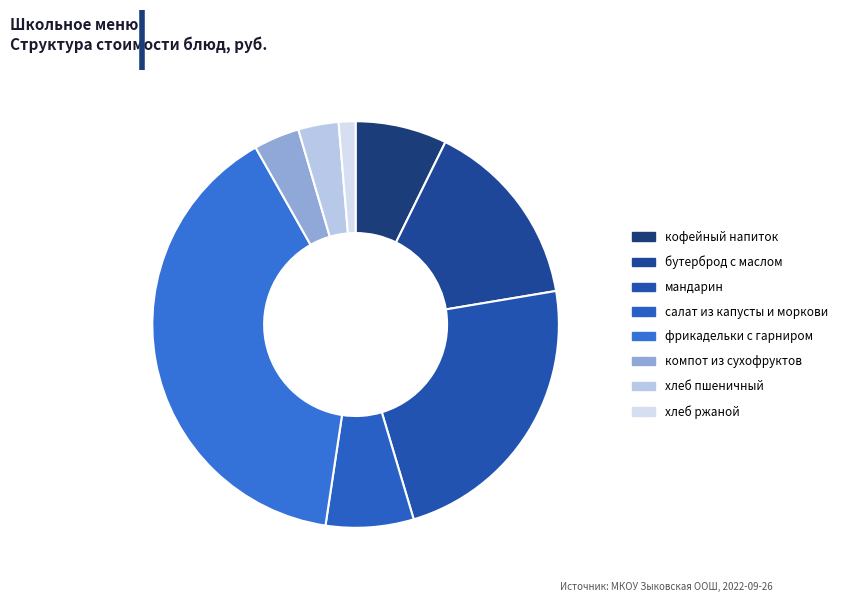

The мандарин slice represents 28% of the pie. True or false?

False